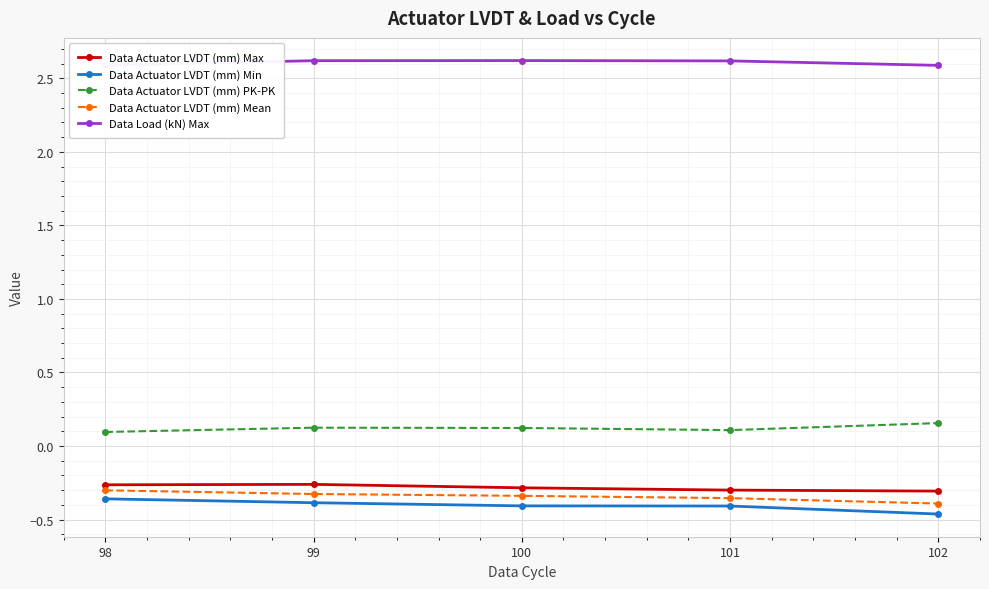

At which category does the chart reach its minimum across all series?

102